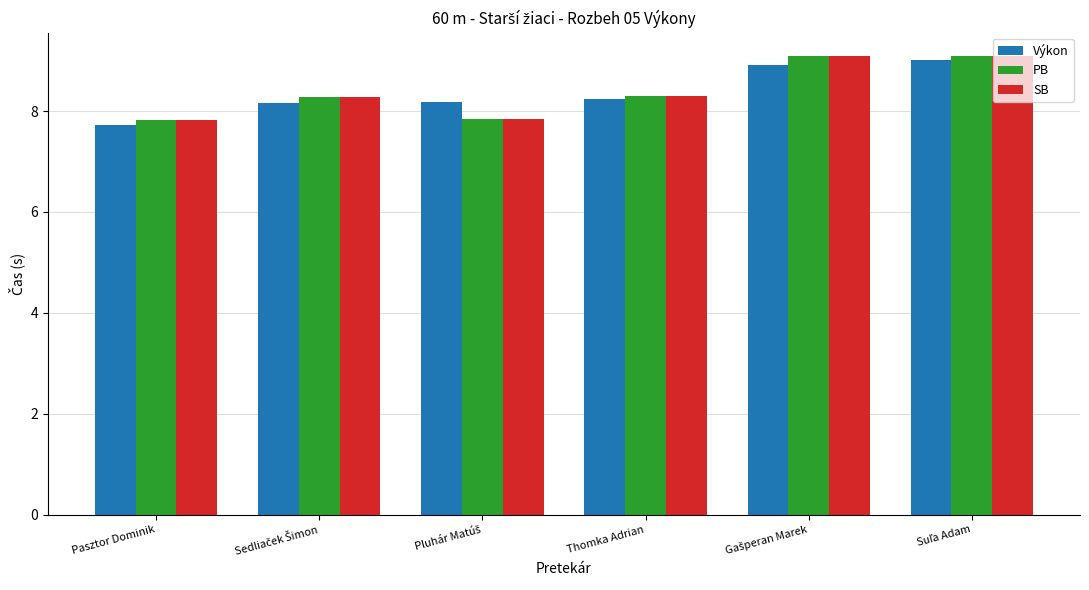

How many values in the SB series exceed 8?

4